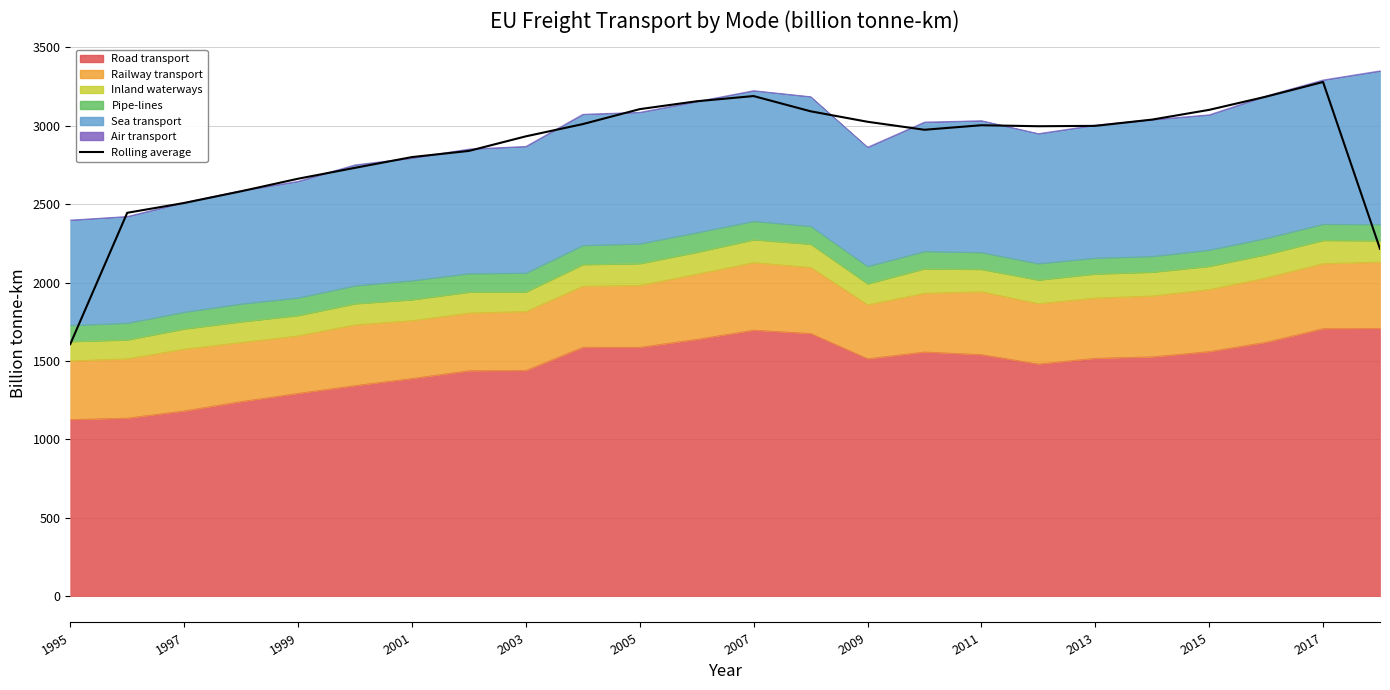

The chart shows a value of 3963.1 at 23. True or false?

False